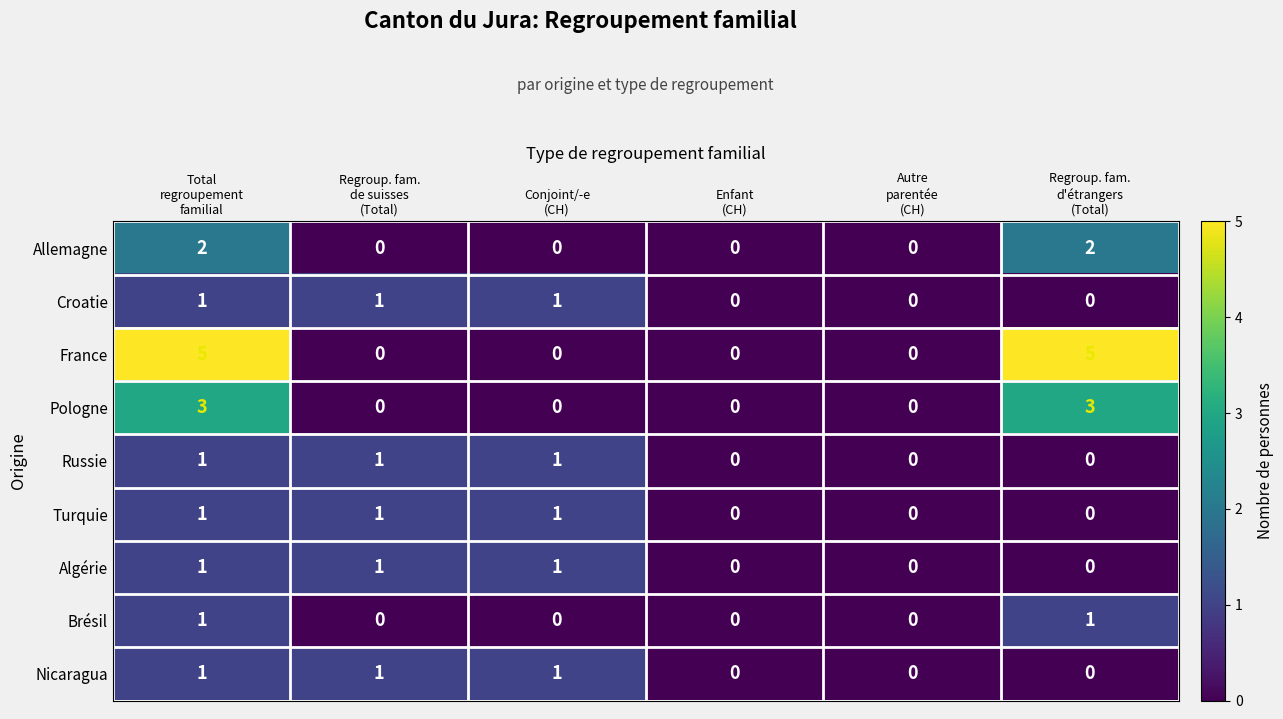

What is the maximum value shown in the chart?

5